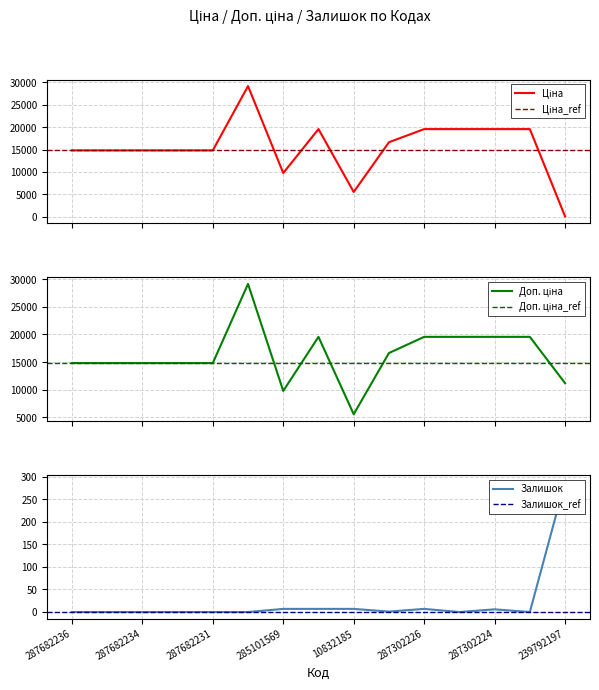

What is the sum of all Доп. ціна values?

244219.4